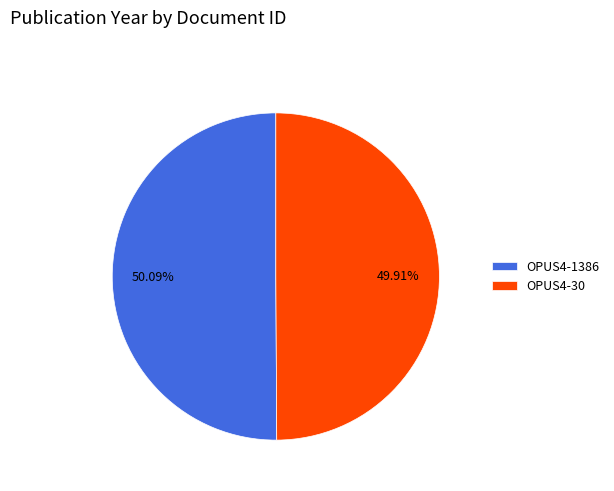

True or false: OPUS4-30 accounts for 39% of the total.

False